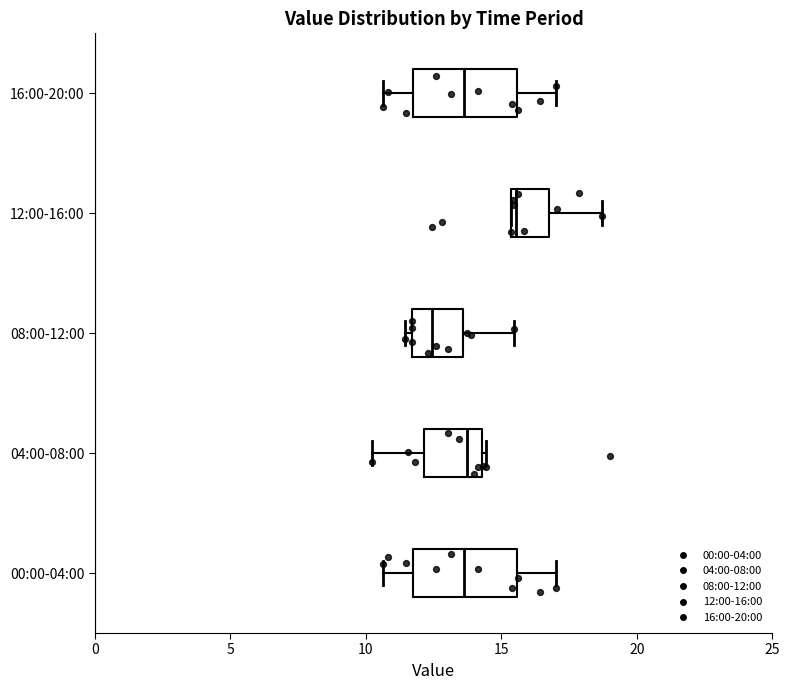

Reading bottom to top, read every box against the x-axis: the position of its median line, the range the box covers, and the ends of its whiskers. The values are not printed on the chart, so give them approximately, as read against the axis.

00:00-04:00: median 13.5, box 12.0 to 15.5, whiskers 10.5 to 17.0
04:00-08:00: median 13.5, box 12.0 to 14.5, whiskers 10.0 to 14.5
08:00-12:00: median 12.5, box 11.5 to 13.5, whiskers 11.5 (just left of the box's left edge) to 15.5
12:00-16:00: median 15.5 (just right of the box's left edge), box 15.5 to 17.0, whiskers 15.5 to 18.5
16:00-20:00: median 13.5, box 12.0 to 15.5, whiskers 10.5 to 17.0